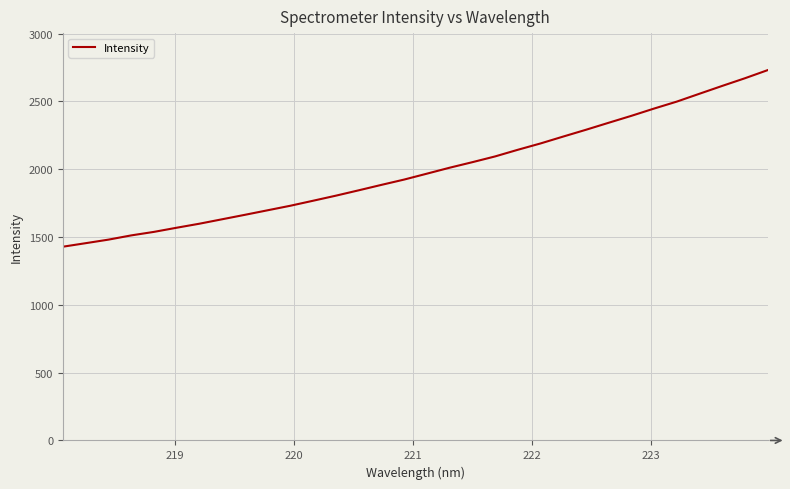

What is the difference between the maximum and minimum values?

1302.2